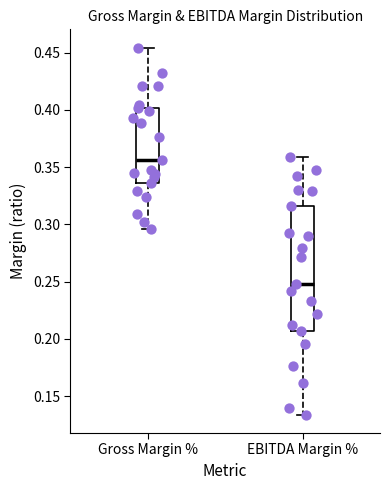

Where does the median line of the box for Gross Margin % sit on the y-axis? The values are not printed on the chart, so give them approximately, as read against the axis.

0.355